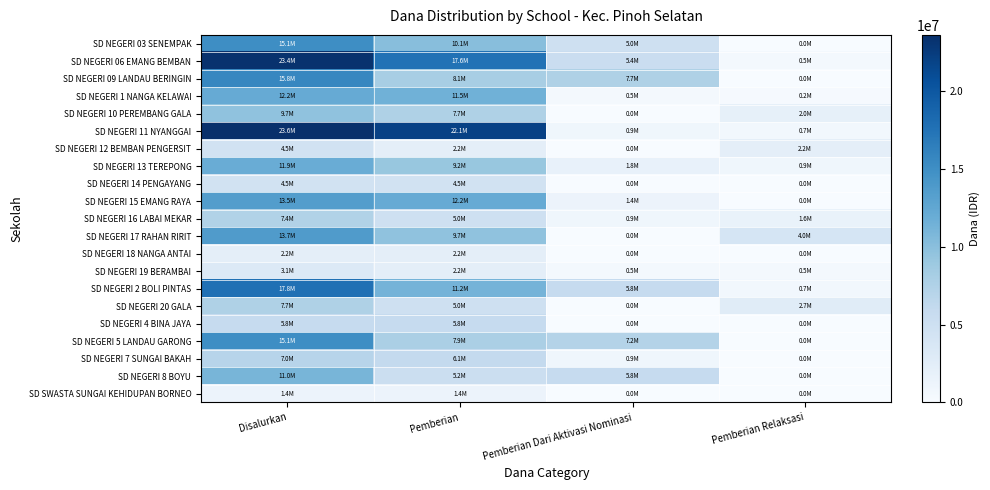

At which category does the chart reach its peak across all series?

Disalurkan